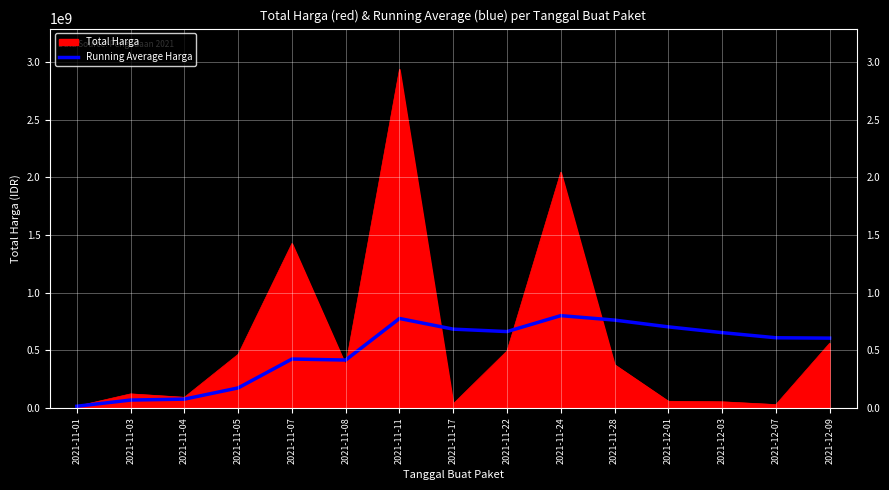

What is the spread (max minus min) of values at 2021-11-22?

168168098.3